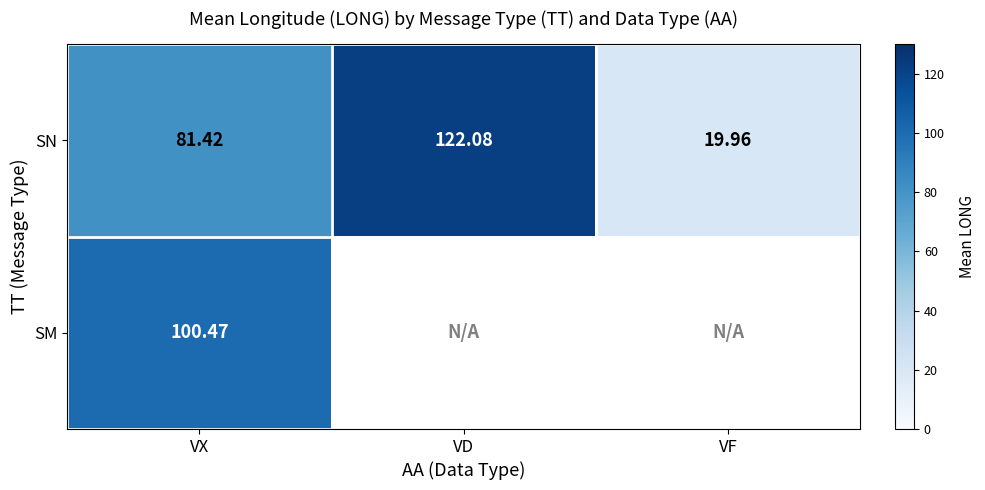

How many data points in SN are less than 81?

1